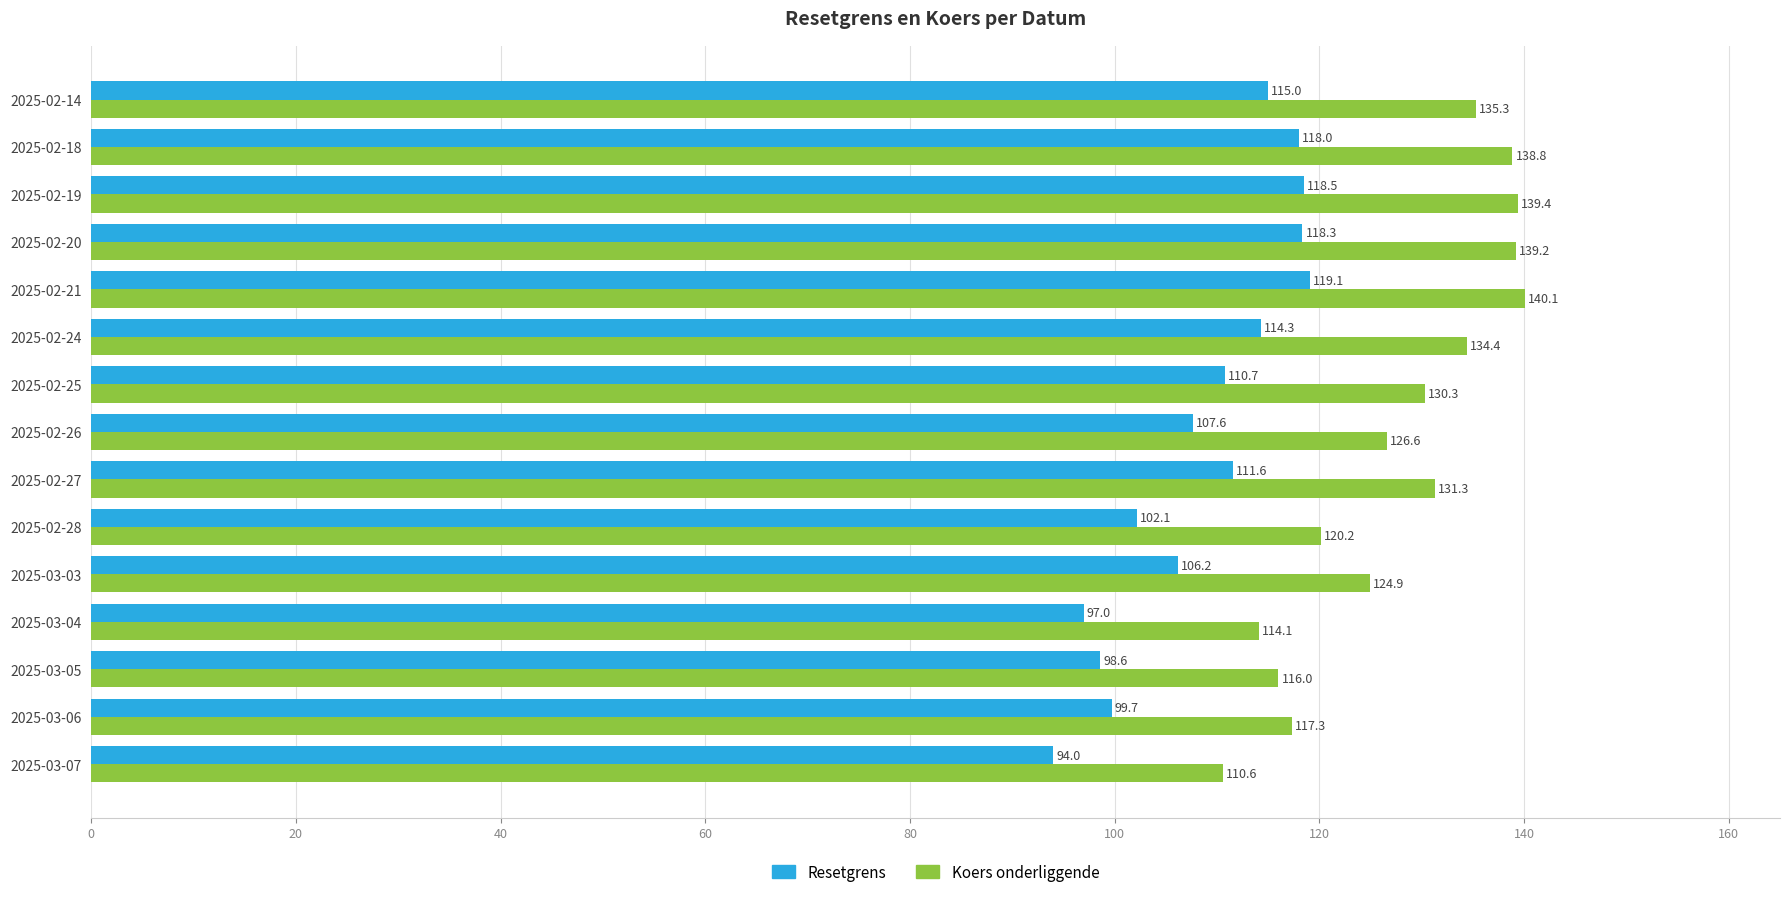

What value does the Resetgrens series have at 2025-02-27?

111.6